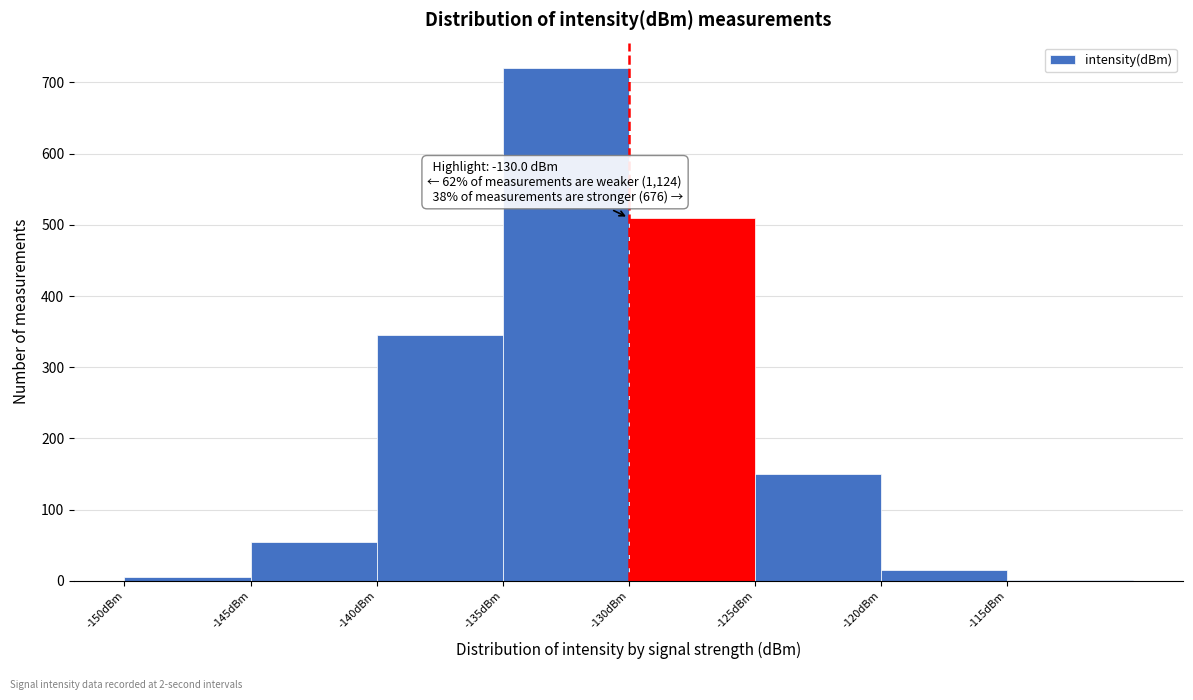

Which range on the x-axis has the tallest bar?

-135 to -130